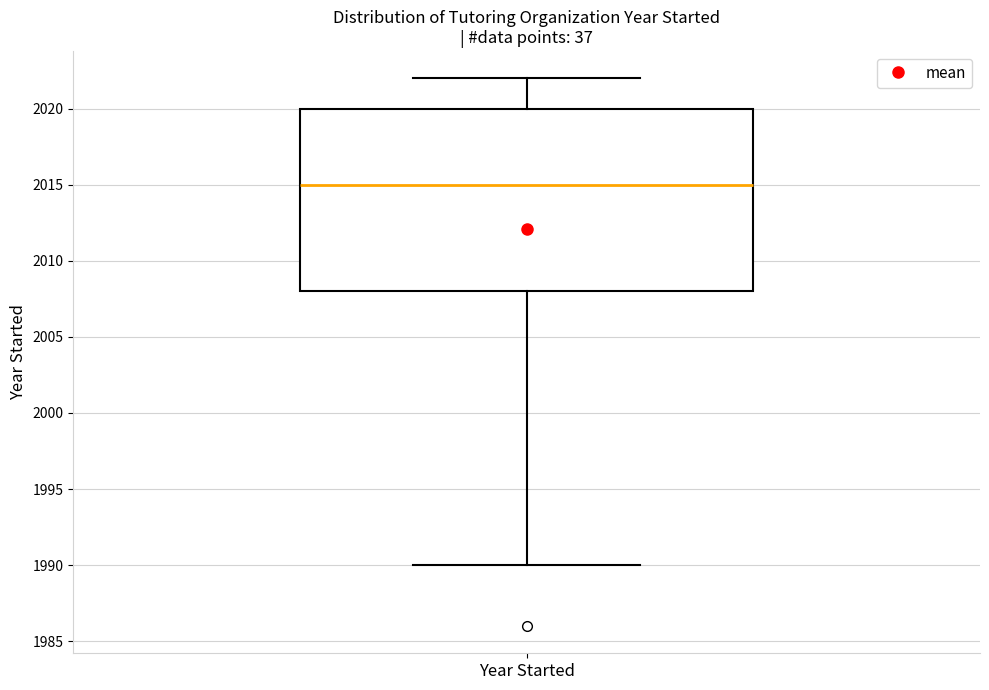

Where is the lower edge of the box for Year Started on the y-axis? The values are not printed on the chart, so give them approximately, as read against the axis.

2008